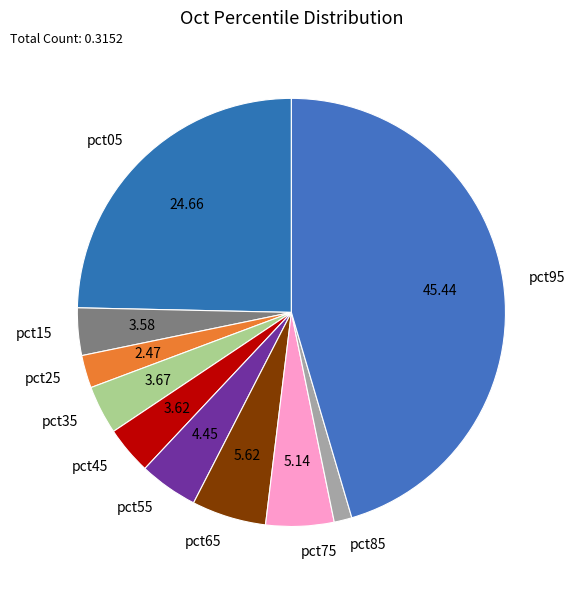

True or false: pct45 accounts for 4% of the total.

True